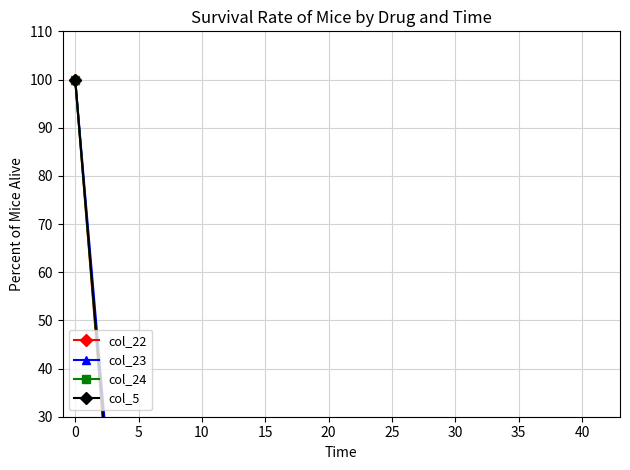

What is the average value of the col_5 series?

8.9